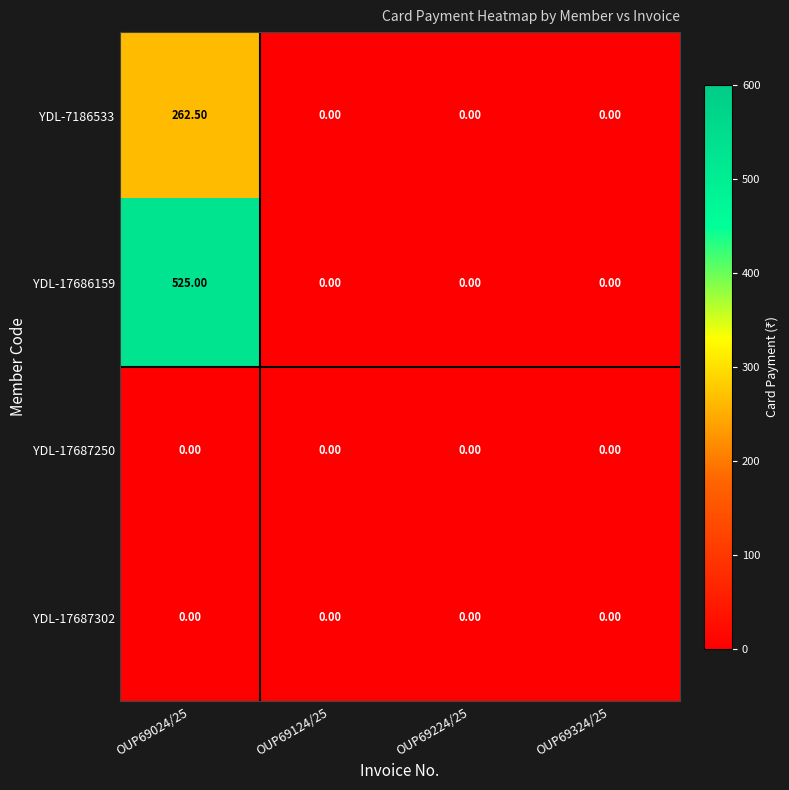

Which series has the largest range (max minus min)?

YDL-17686159